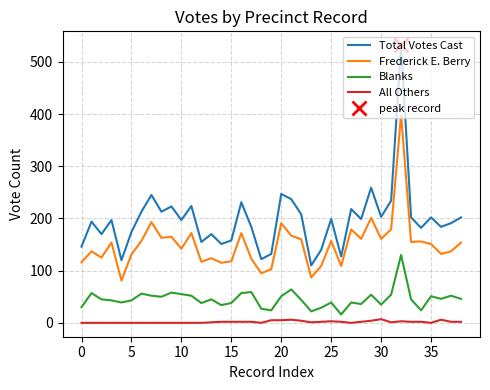

Is it true that All Others equals 0 at 35?

True